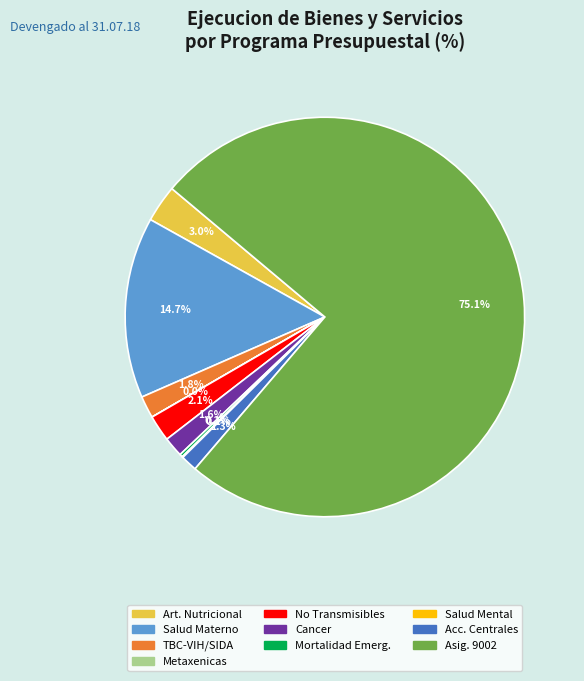

Is there any slice that represents more than half of the pie?

Yes